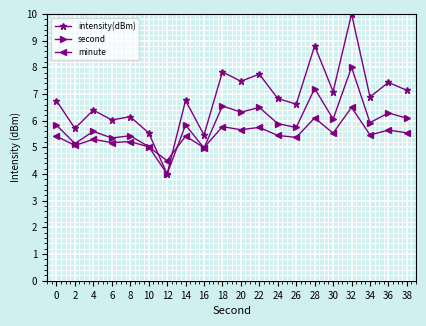

Rank the series by their maximum value, from lowest to highest.

minute, second, intensity(dBm)